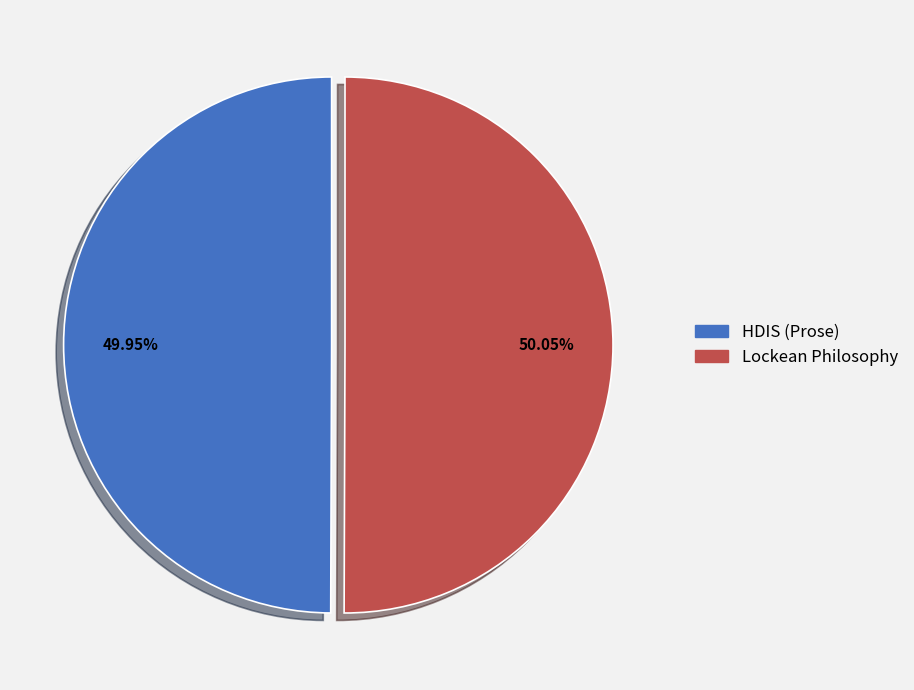

To the nearest percent, what portion does Lockean Philosophy represent?

50%